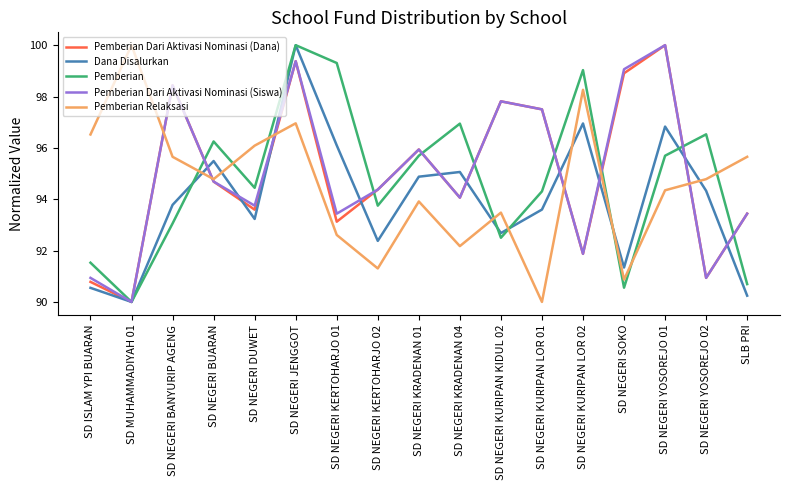

What position from the left is SD MUHAMMADIYAH 01?

2